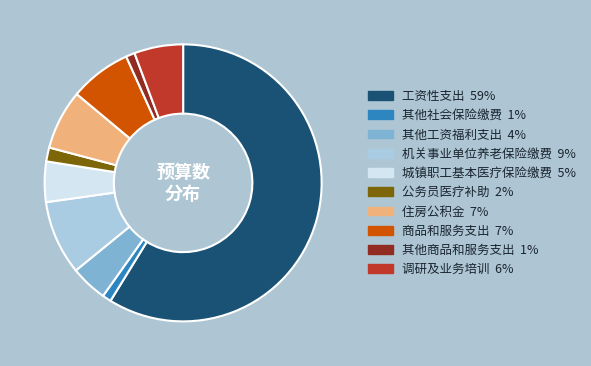

Does 工资性支出 account for over 50% of the chart?

Yes